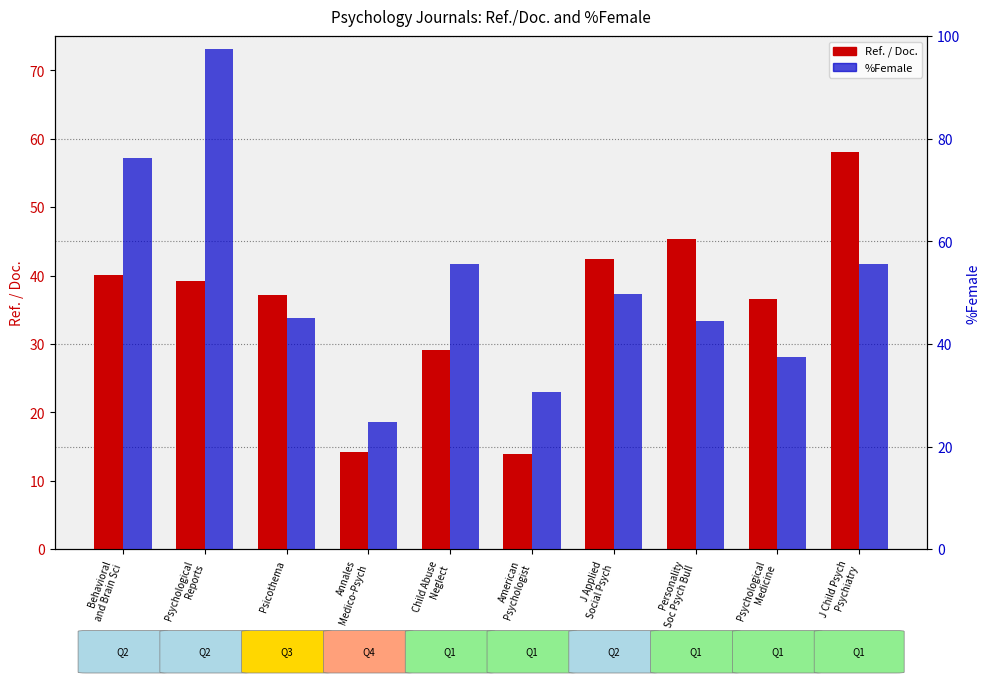

Which category has the lowest value in the Ref. / Doc. series?

American
Psychologist